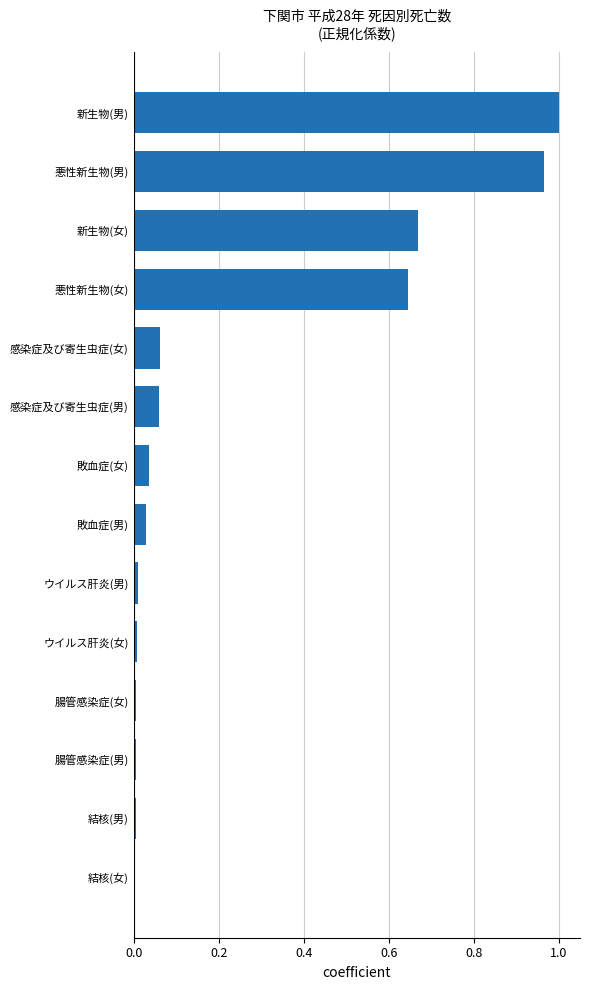

Which label corresponds to the largest value in the chart?

新生物(男)